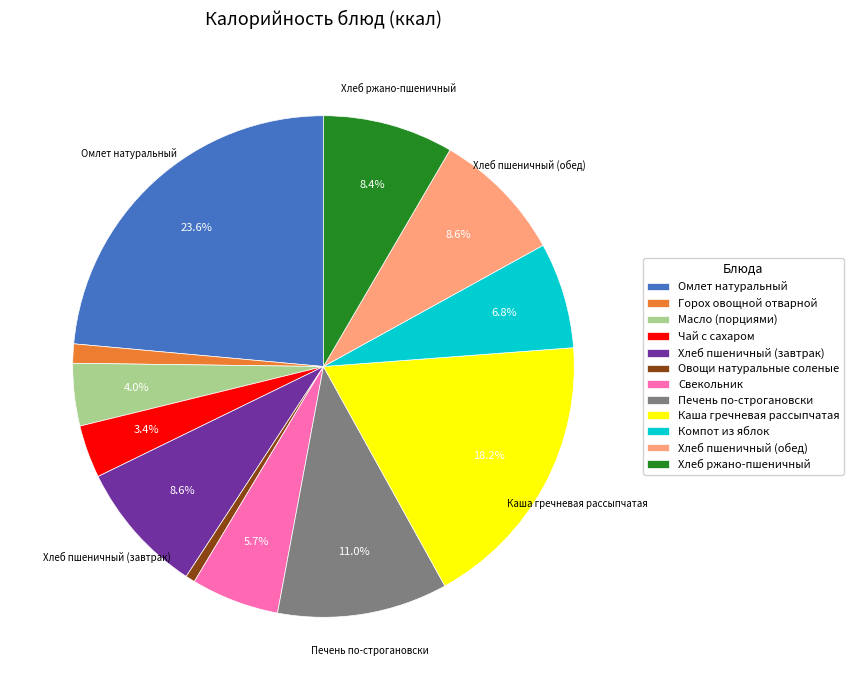

Between Печень по-строгановски and Чай с сахаром, which is larger?

Печень по-строгановски